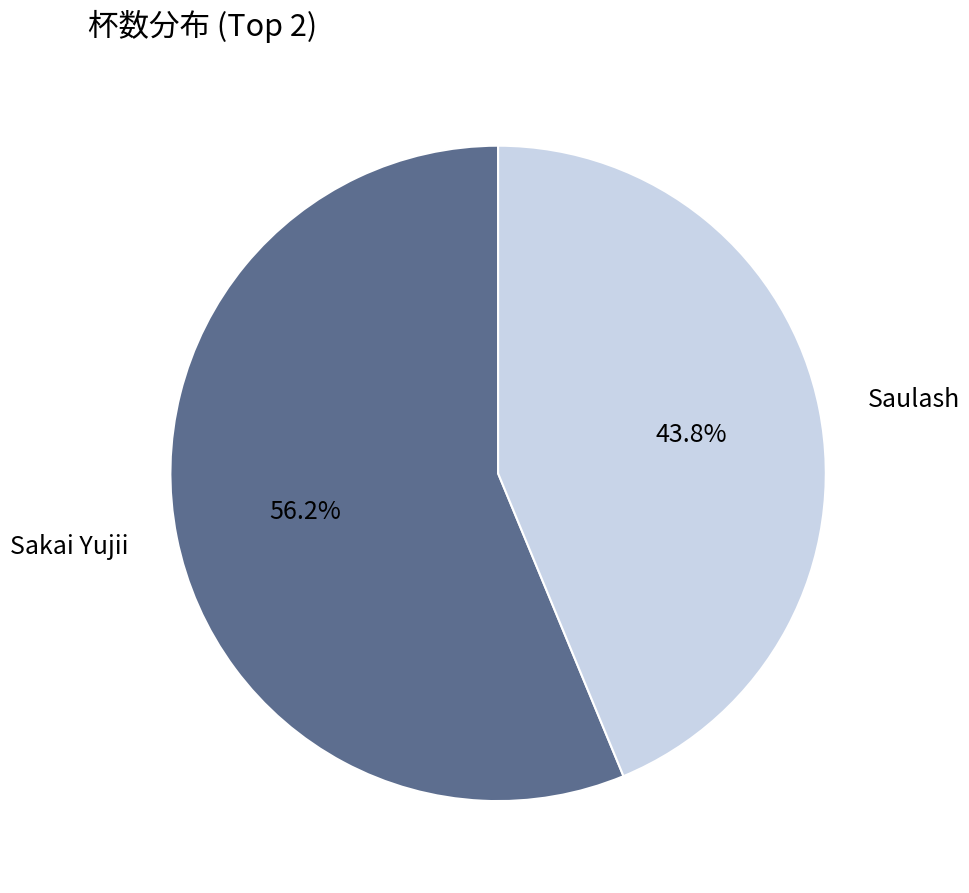

What is the smallest slice in the pie chart?

Saulash